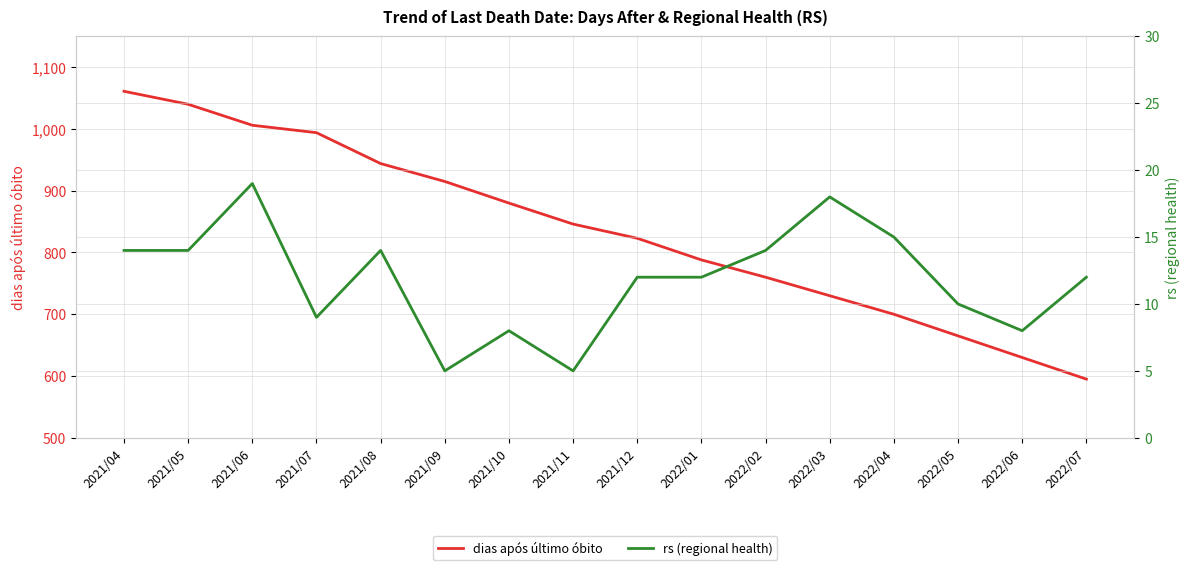

True or false: dias após último óbito and rs (regional health) intersect in this chart.

False